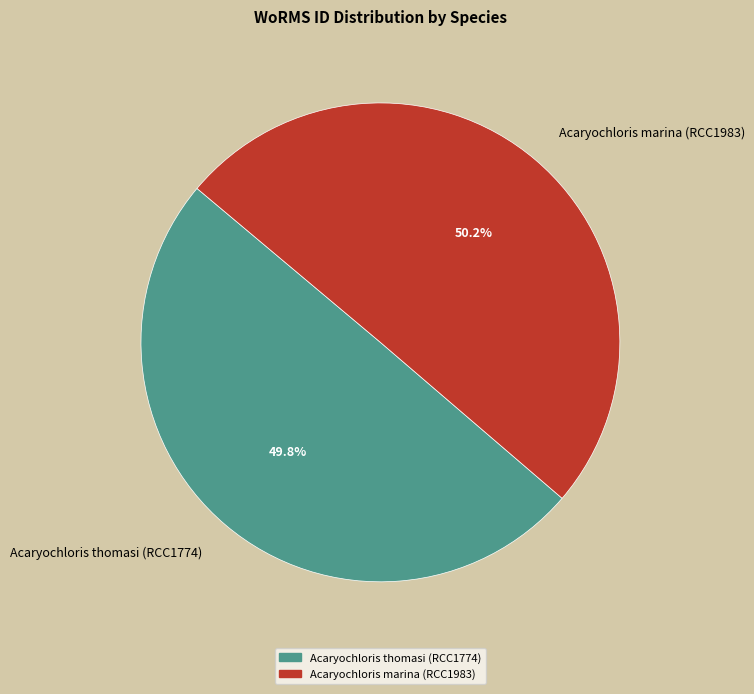

How many segments does this pie chart have?

2